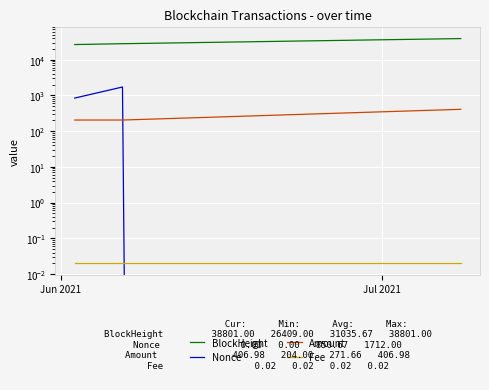

What is the average value of the BlockHeight series?

31035.7